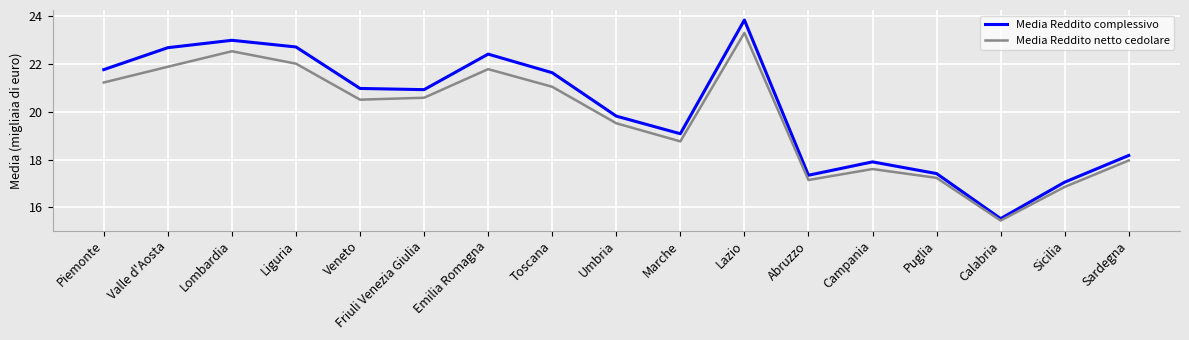

At which category does Media Reddito complessivo reach its first local peak?

Lombardia